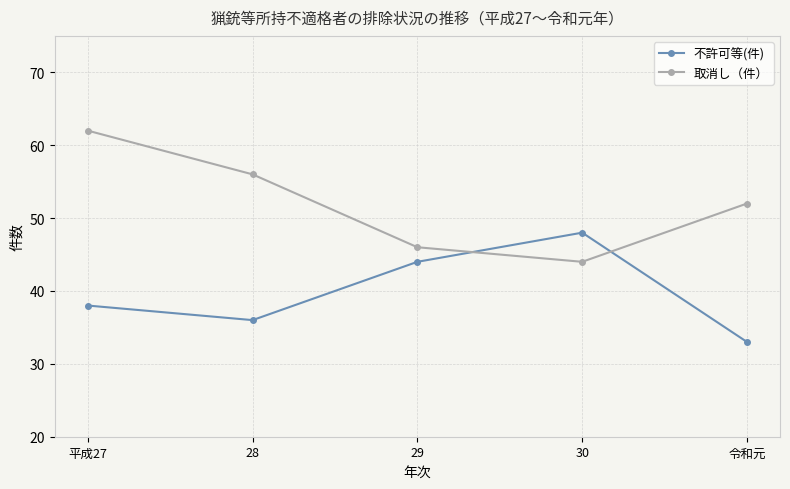

How many interior local peaks does the 不許可等(件) series have?

1